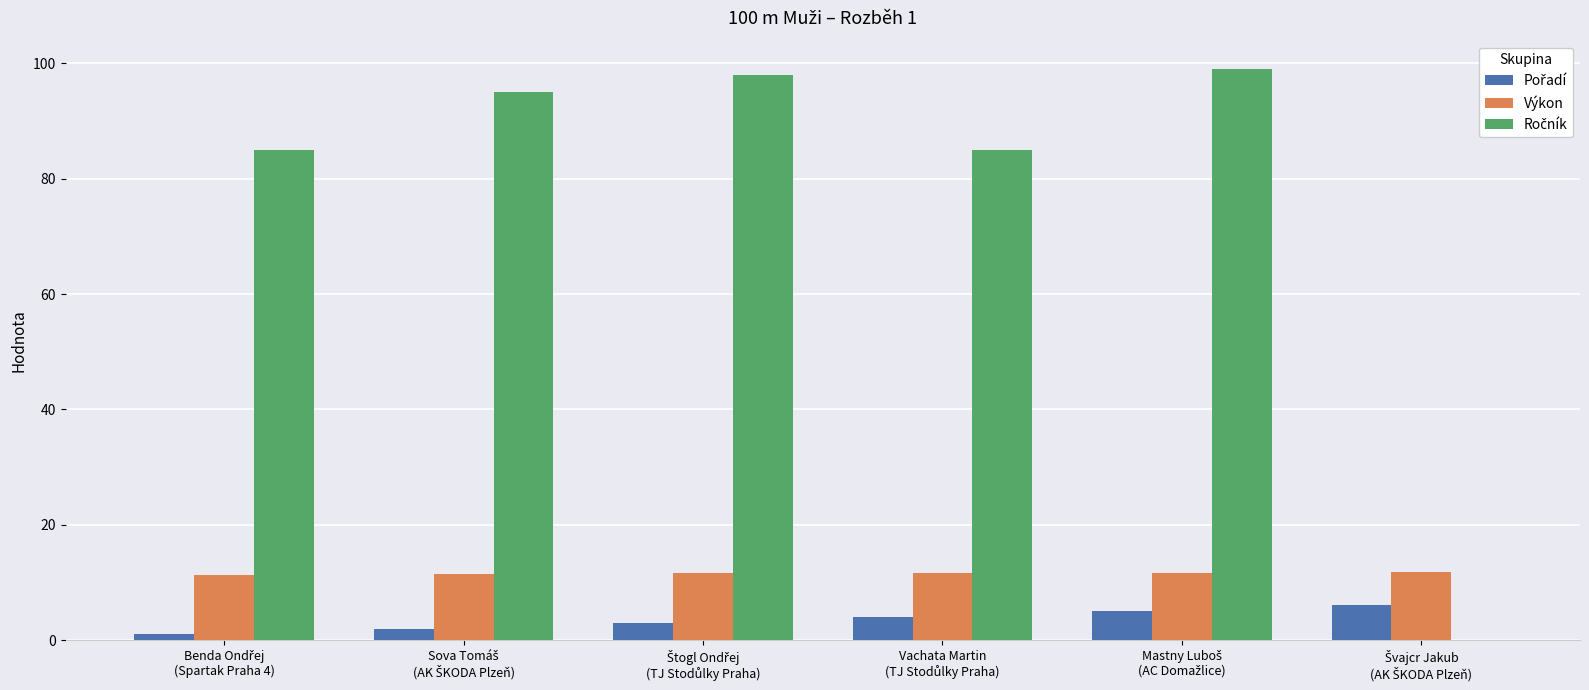

What is the maximum value shown in the chart?

99.0